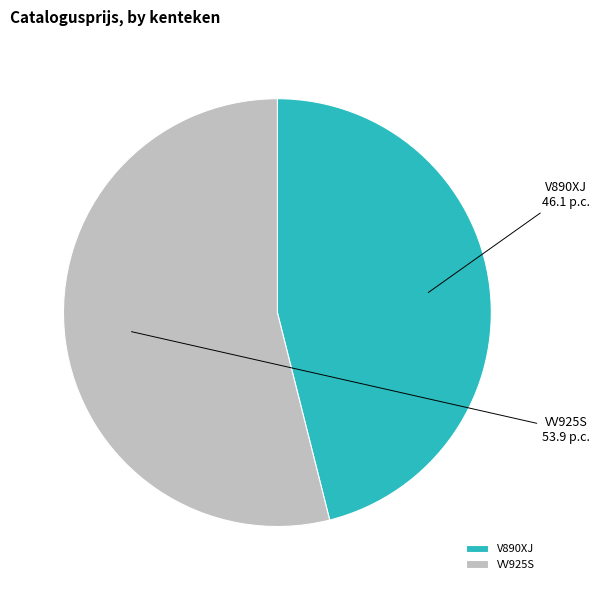

Approximately how many times larger is the value at VV925S compared to V890XJ?

1.2